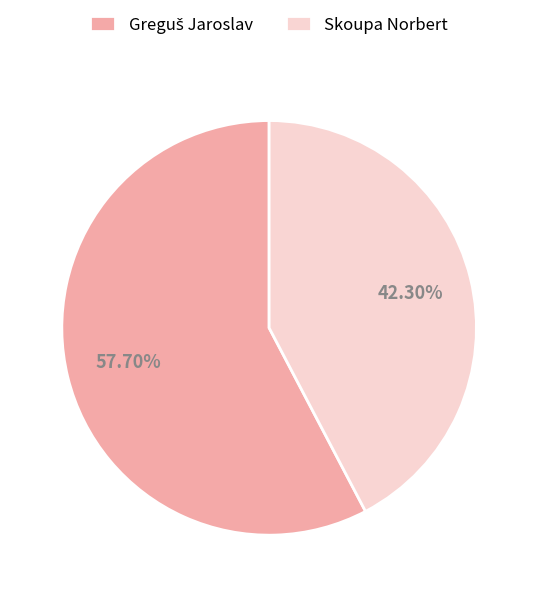

Which category has the smallest portion of the pie?

Skoupa Norbert